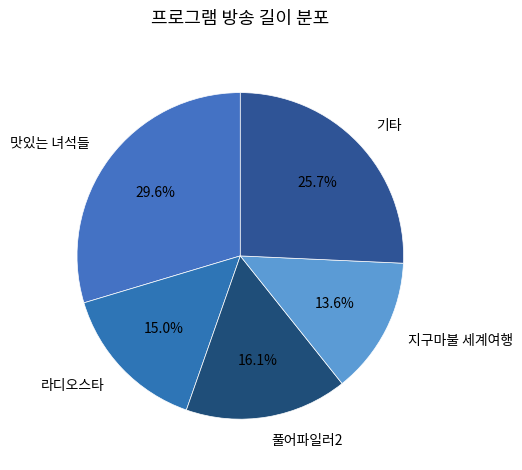

Which has a higher value, 풀어파일러2 or 맛있는 녀석들?

맛있는 녀석들